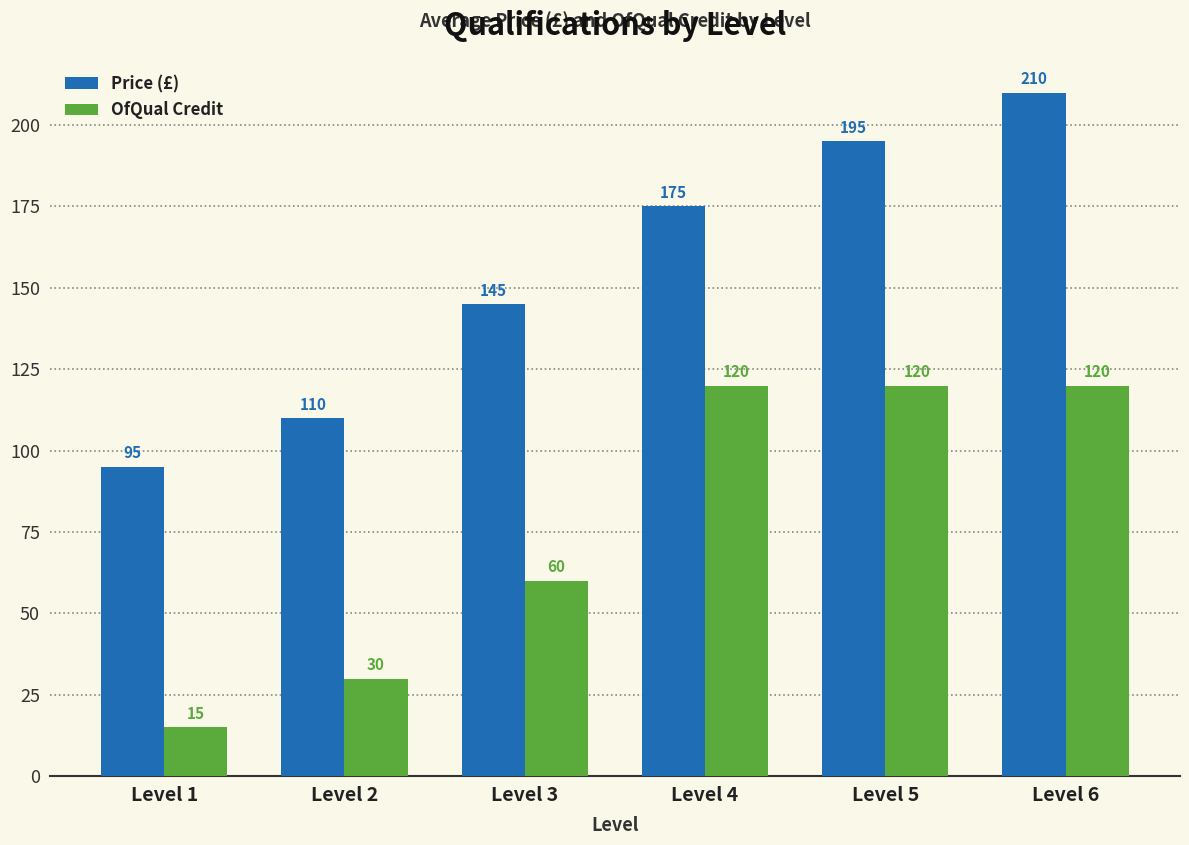

Count the Price (£) values in the range 110 to 195.

4